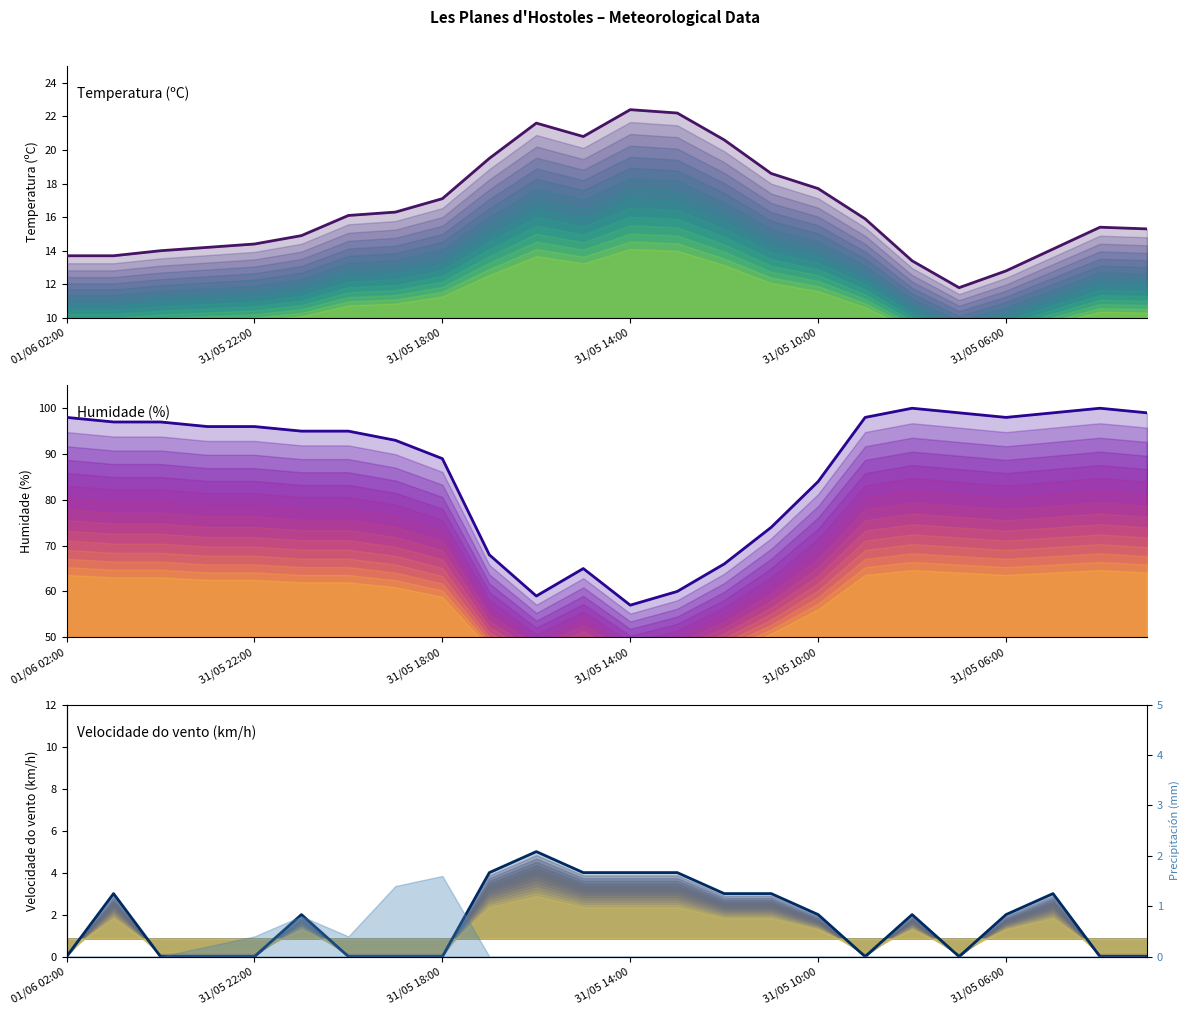

True or false: Humidade (%) has more than 1 interior local peaks.

True